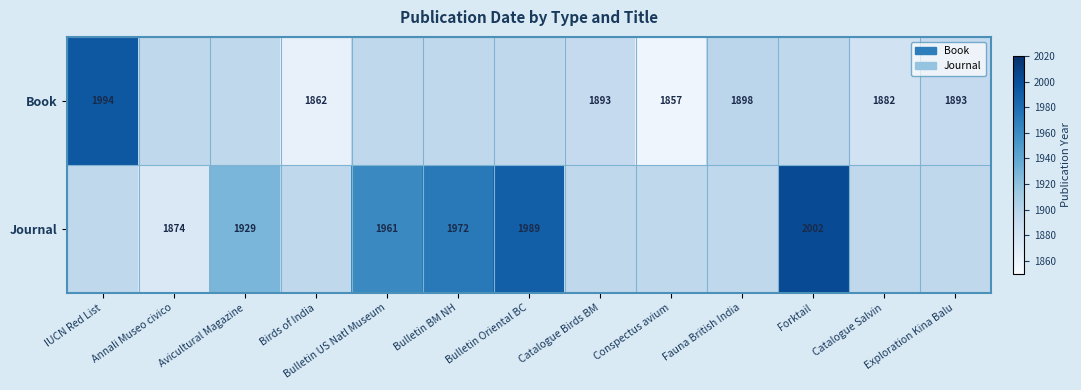

Which label corresponds to the largest value in the chart?

Forktail